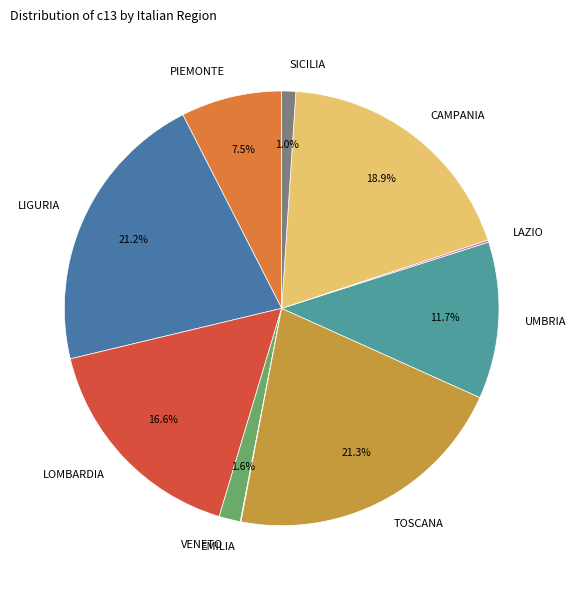

Between PIEMONTE and SICILIA, which is larger?

PIEMONTE